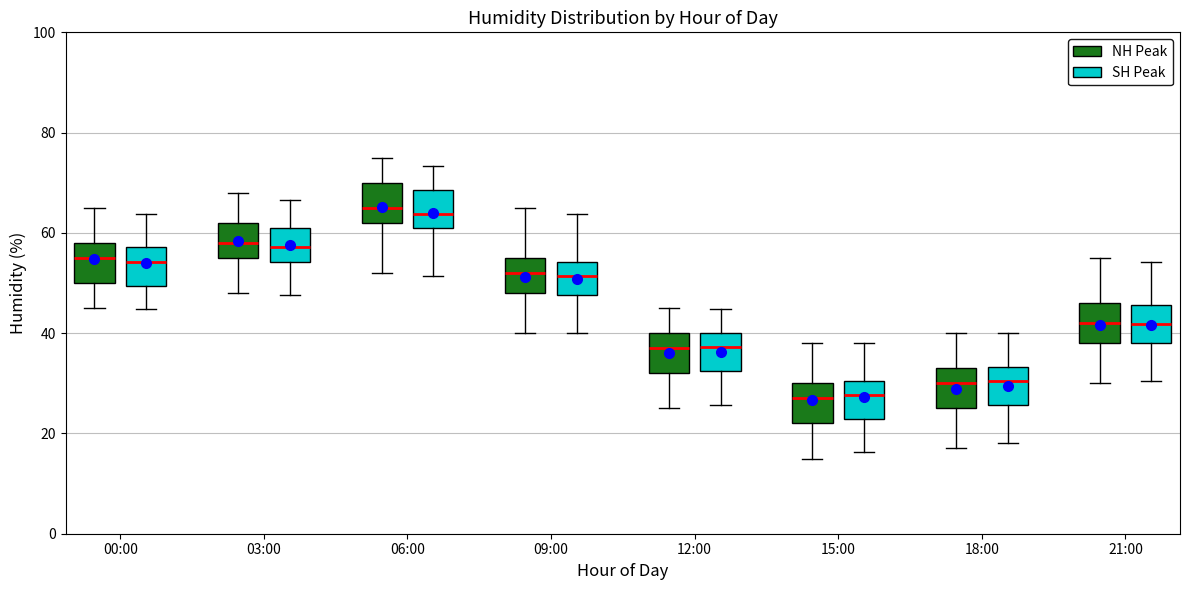

Reading left to right, read every box against the y-axis: the position of its median line, the range the box covers, and the ends of its whiskers. The values are not printed on the chart, so give them approximately, as read against the axis.

00:00 (NH Peak): median 56, box 50 to 58, whiskers 46 to 66
00:00 (SH Peak): median 54, box 50 to 58, whiskers 44 to 64
03:00 (NH Peak): median 58, box 56 to 62, whiskers 48 to 68
03:00 (SH Peak): median 58, box 54 to 60, whiskers 48 to 66
06:00 (NH Peak): median 66, box 62 to 70, whiskers 52 to 76
06:00 (SH Peak): median 64, box 60 to 68, whiskers 52 to 74
09:00 (NH Peak): median 52, box 48 to 56, whiskers 40 to 66
09:00 (SH Peak): median 52, box 48 to 54, whiskers 40 to 64
12:00 (NH Peak): median 38, box 32 to 40, whiskers 26 to 46
12:00 (SH Peak): median 38, box 32 to 40, whiskers 26 to 44
15:00 (NH Peak): median 28, box 22 to 30, whiskers 16 to 38
15:00 (SH Peak): median 28, box 22 to 30, whiskers 16 to 38
18:00 (NH Peak): median 30, box 26 to 34, whiskers 18 to 40
18:00 (SH Peak): median 30, box 26 to 34, whiskers 18 to 40
21:00 (NH Peak): median 42, box 38 to 46, whiskers 30 to 56
21:00 (SH Peak): median 42, box 38 to 46, whiskers 30 to 54